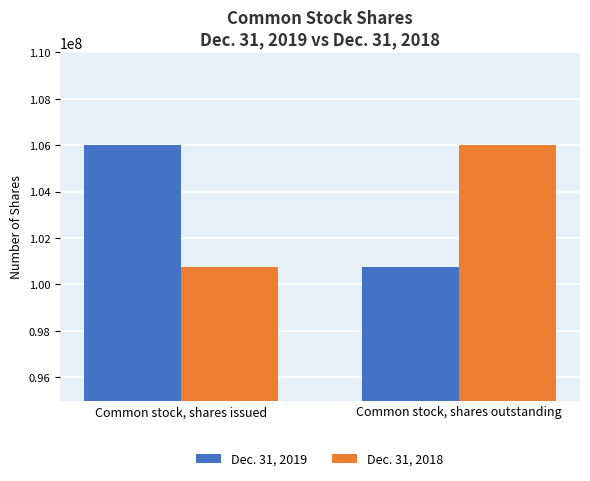

What is the sum of the Dec. 31, 2019 values at Common stock, shares issued and Common stock, shares outstanding?

206763275